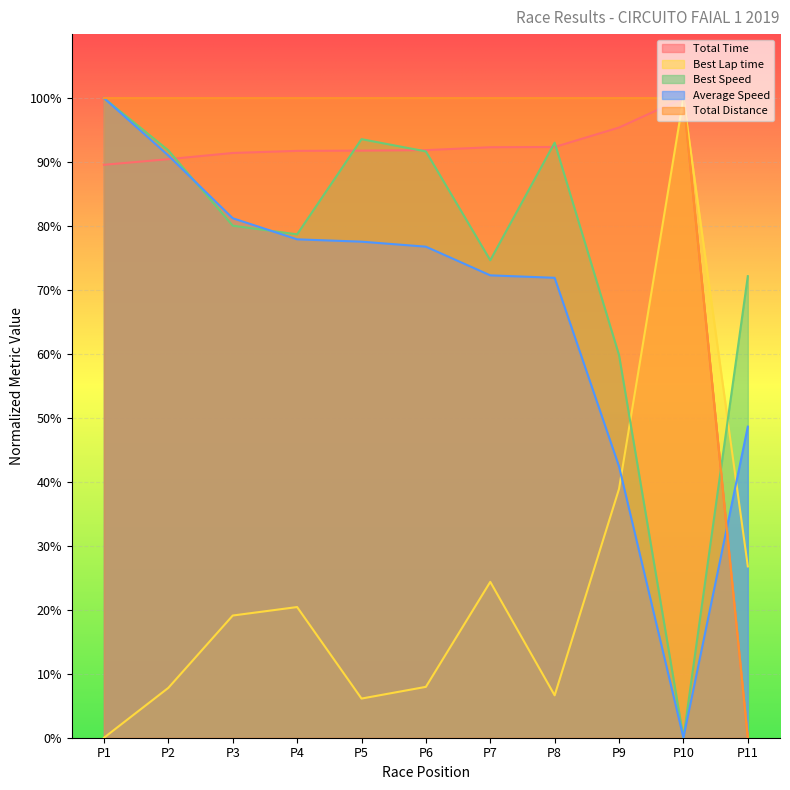

Reading right to left, list all the values displayed in this chart.

Total Time: 0.0	100.0	95.4	92.4	92.3	91.9	91.8	91.7	91.4	90.4	89.6
Best Lap time: 26.8	100.0	38.9	6.6	24.4	8.0	6.1	20.4	19.1	7.8	0.0
Best Speed: 72.2	0.0	59.8	93.0	74.6	91.7	93.6	78.7	80.0	91.8	100.0
Average Speed: 48.6	0.0	42.4	71.9	72.3	76.8	77.6	77.9	81.2	91.0	100.0
Total Distance: 0.0	100.0	100.0	100.0	100.0	100.0	100.0	100.0	100.0	100.0	100.0